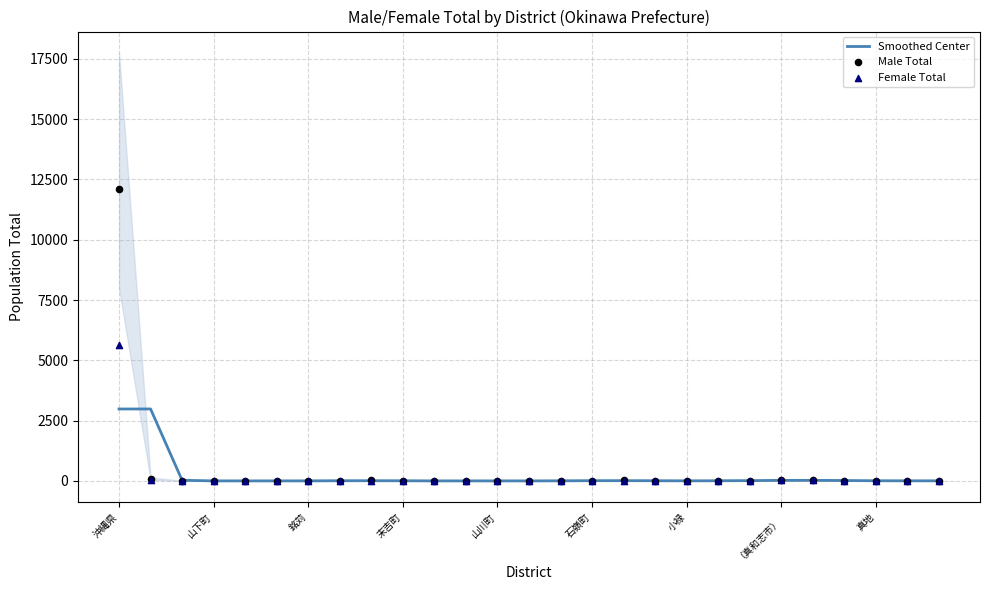

Is the value of Smoothed Center at 10 greater than the value of Female Total at 9?

No